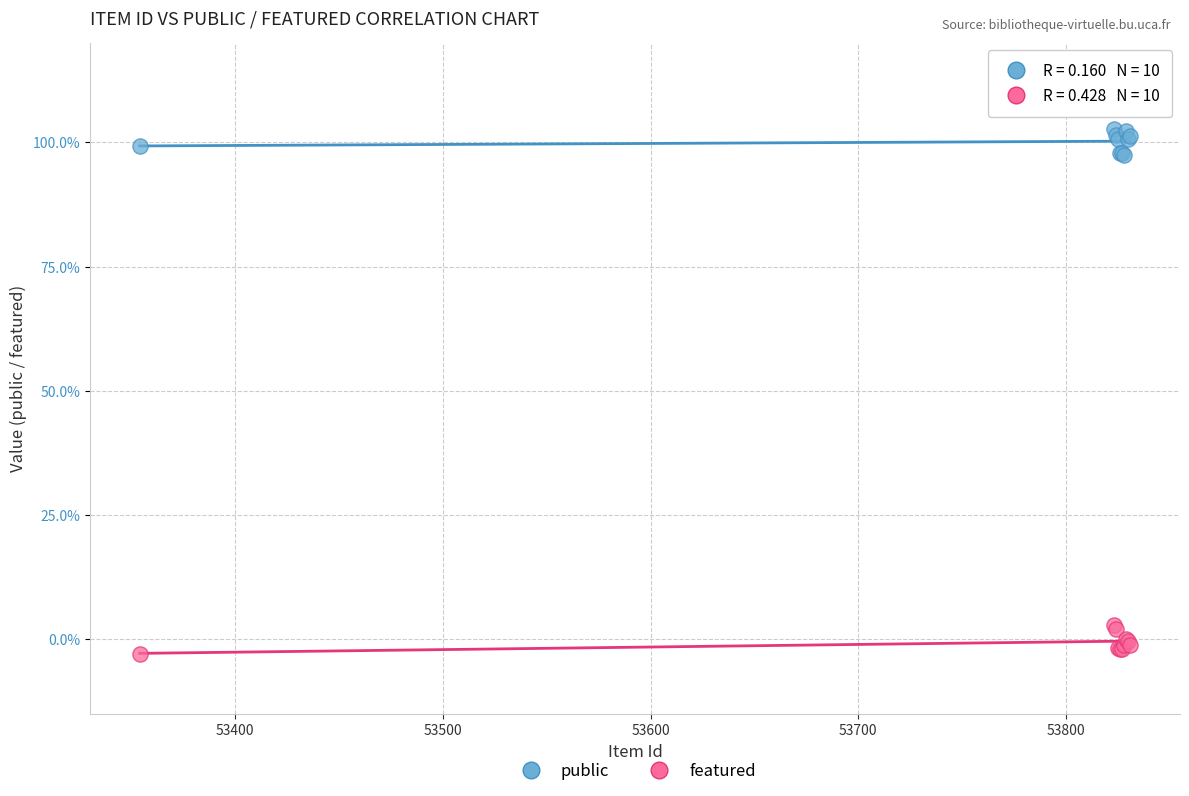

What are all the series names shown in the legend?

public, featured